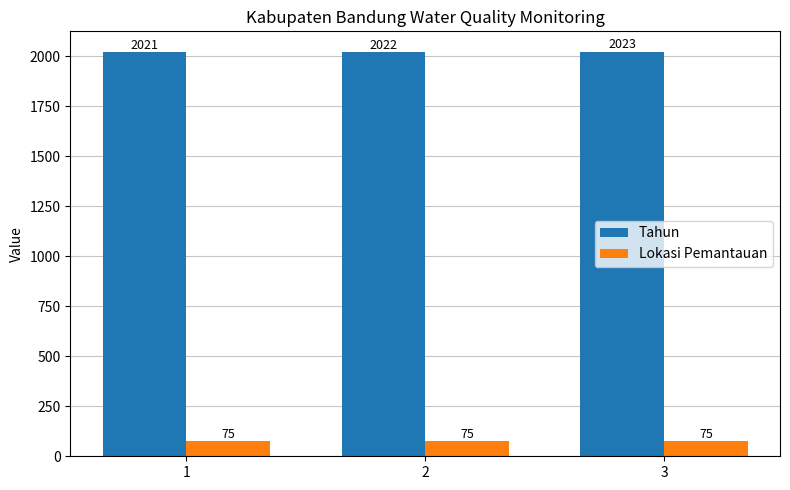

Count the number of categories in the chart.

3